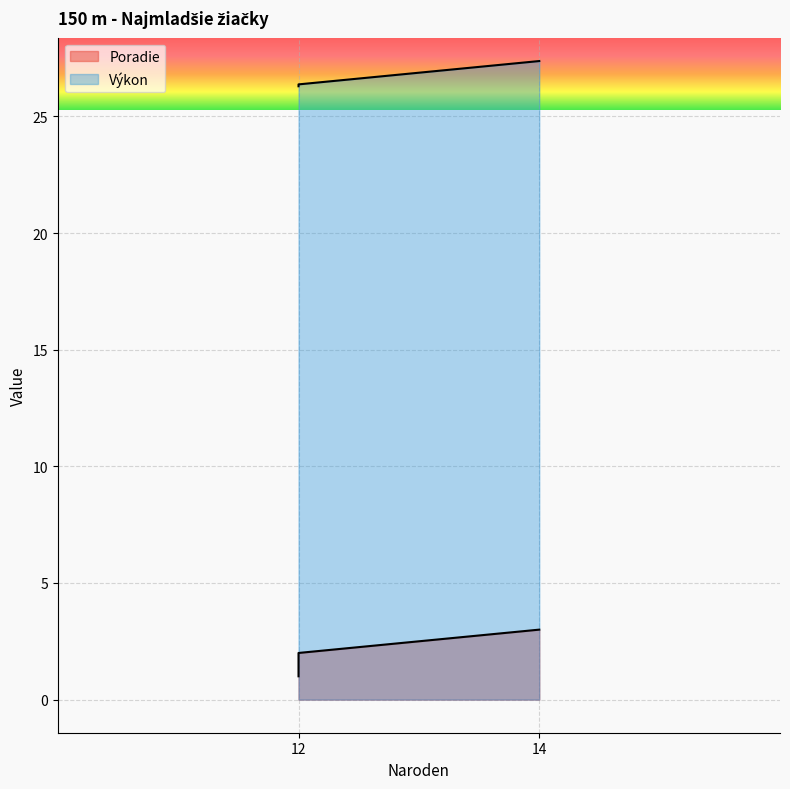

Is the value of Výkon at 12 greater than the value of Poradie at 12?

Yes